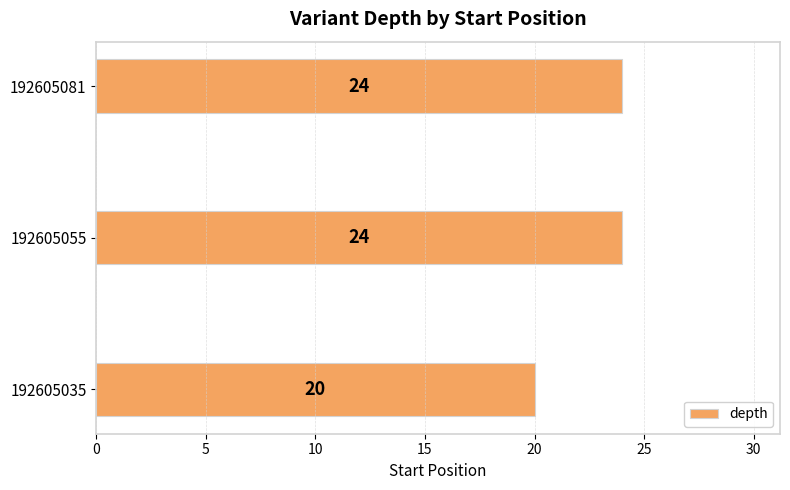

Reading bottom to top, transcribe all the data shown in this chart.

20	24	24